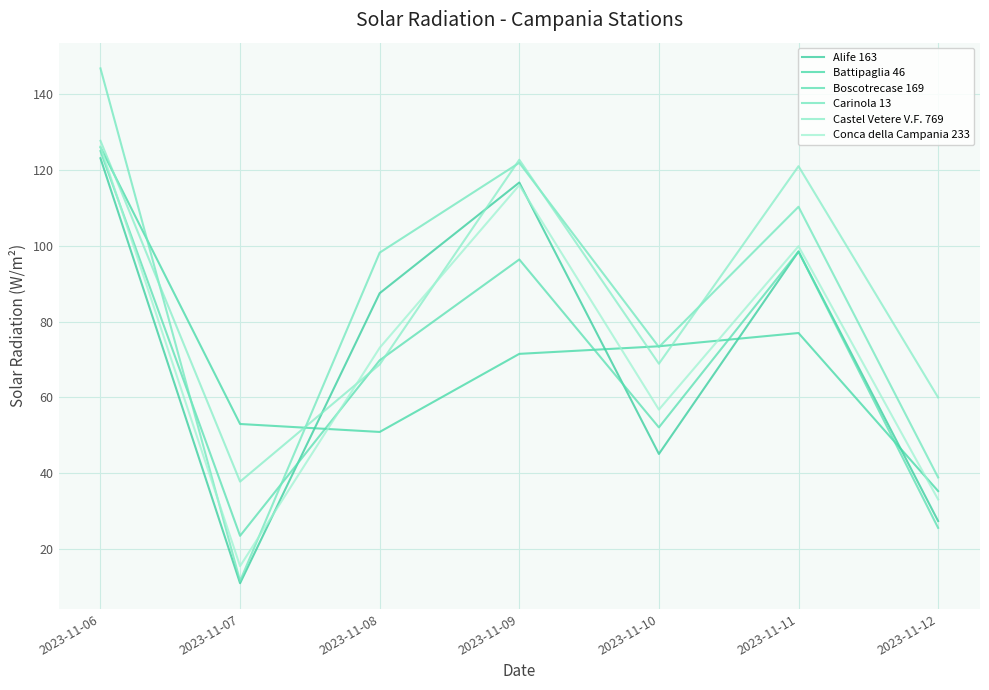

Which category has the highest value across all series?

2023-11-06